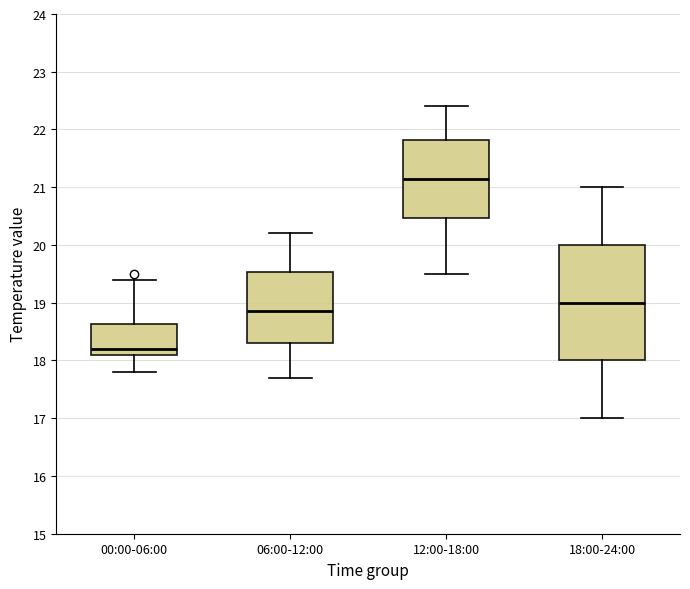

Which box is the tallest, from its lower edge to its upper edge?

18:00-24:00